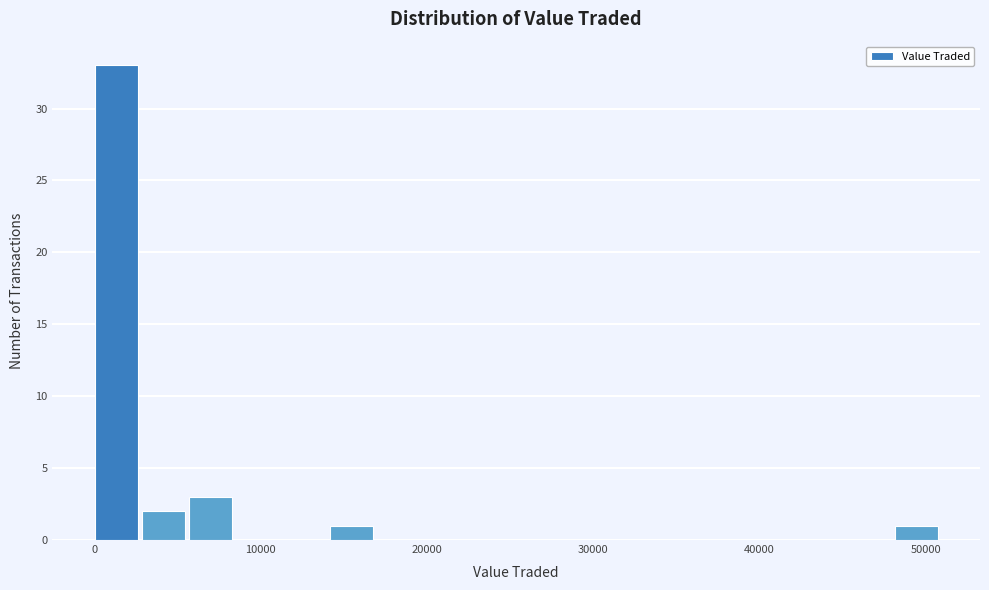

Around what value on the x-axis is the tallest bar? Give the approximate position of its centre, as read against the axis.

1000